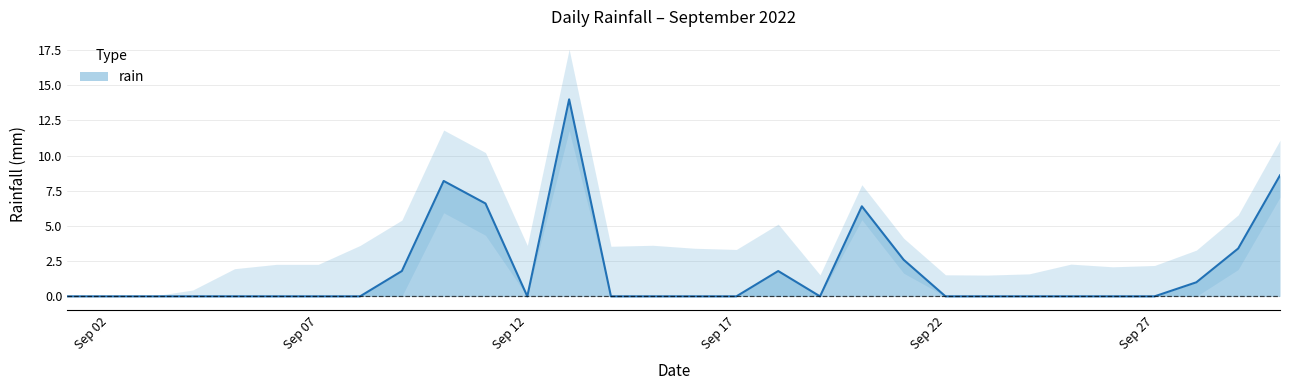

At which category does the data reach its first local peak?

2022-09-10